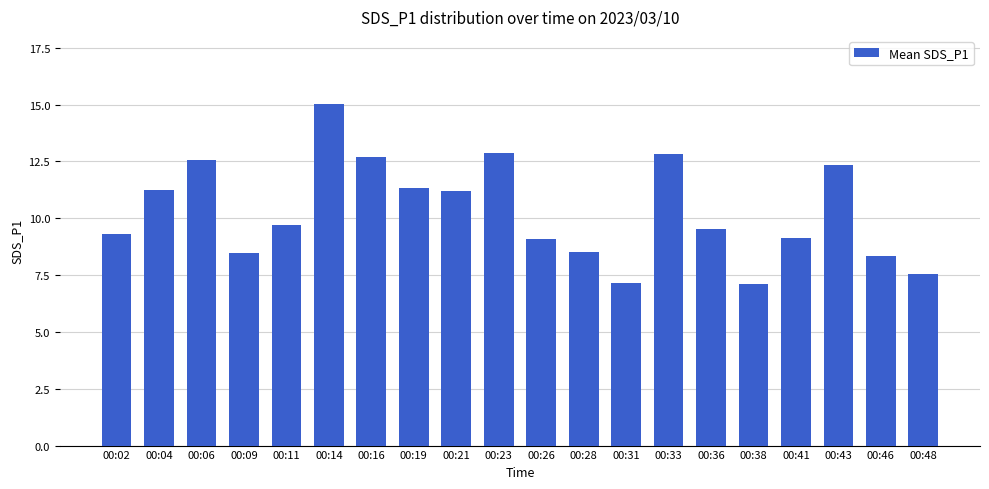

What is the maximum value shown in the chart?

15.0